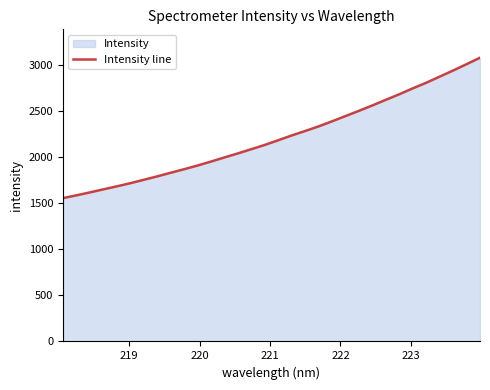

What is the difference between the maximum and second lowest values?

1494.3